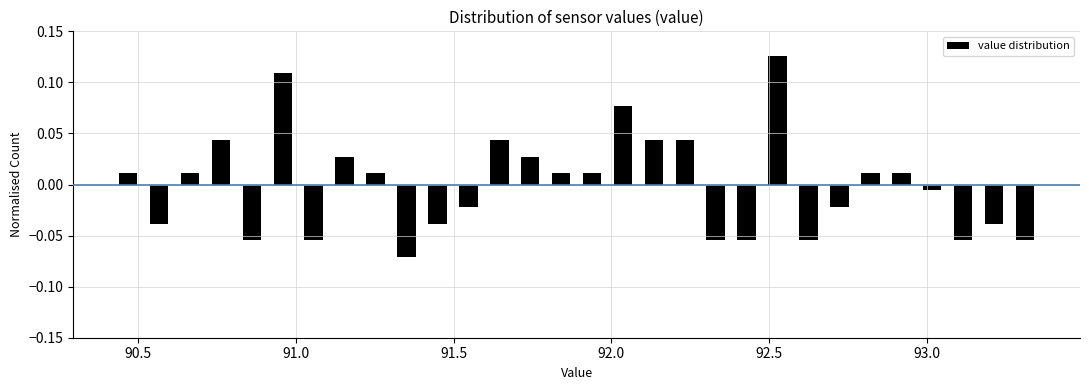

Read against the x-axis, roughly where is the centre of the tallest bar?

92.55